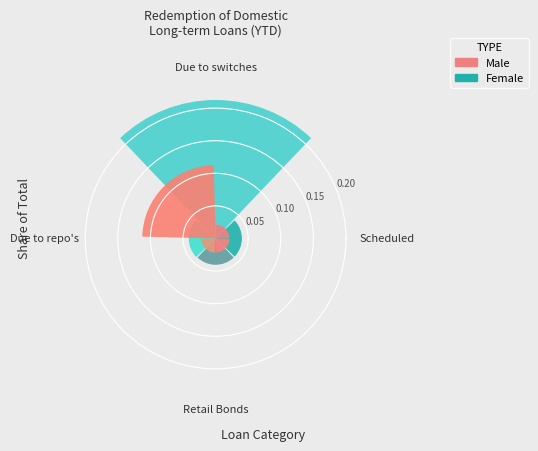

What are all the series names shown in the legend?

Male, Female